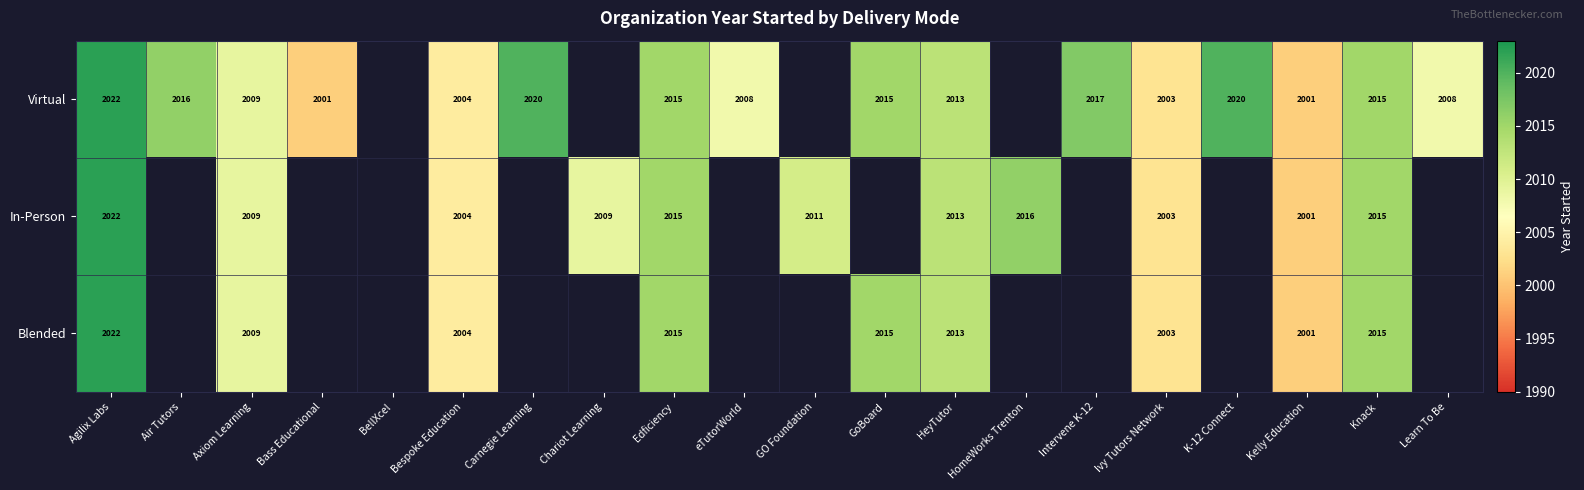

At which category does the chart reach its minimum across all series?

Bass Educational